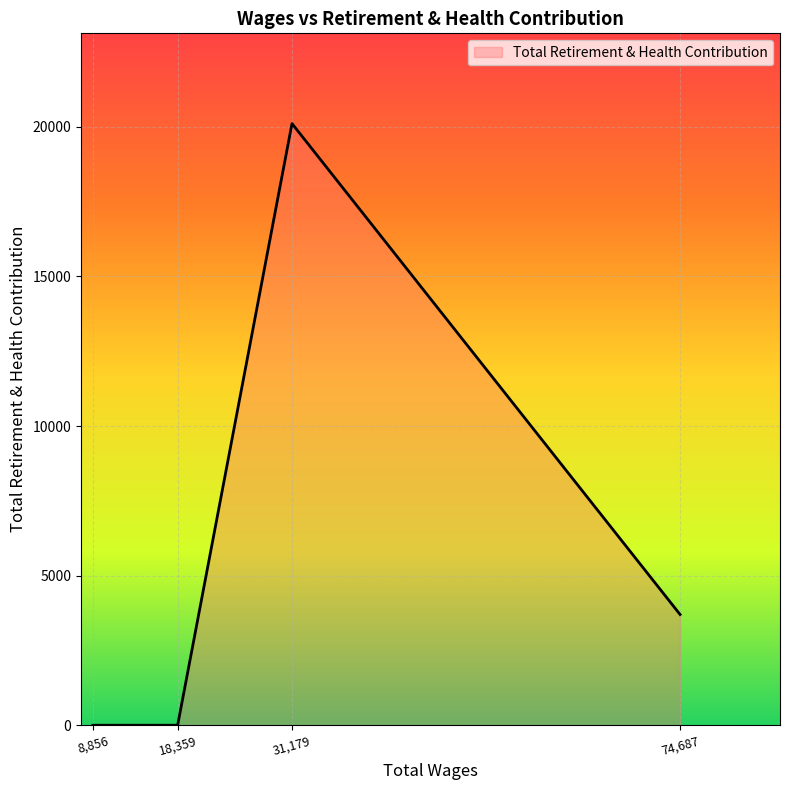

Count the values in the range 0 to 20107.

4